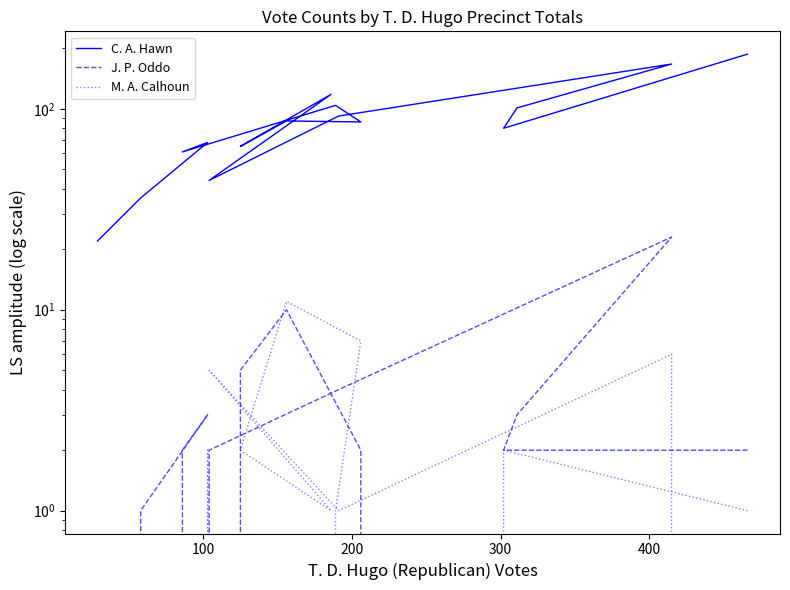

The value of J. P. Oddo at 9 is 3. True or false?

False